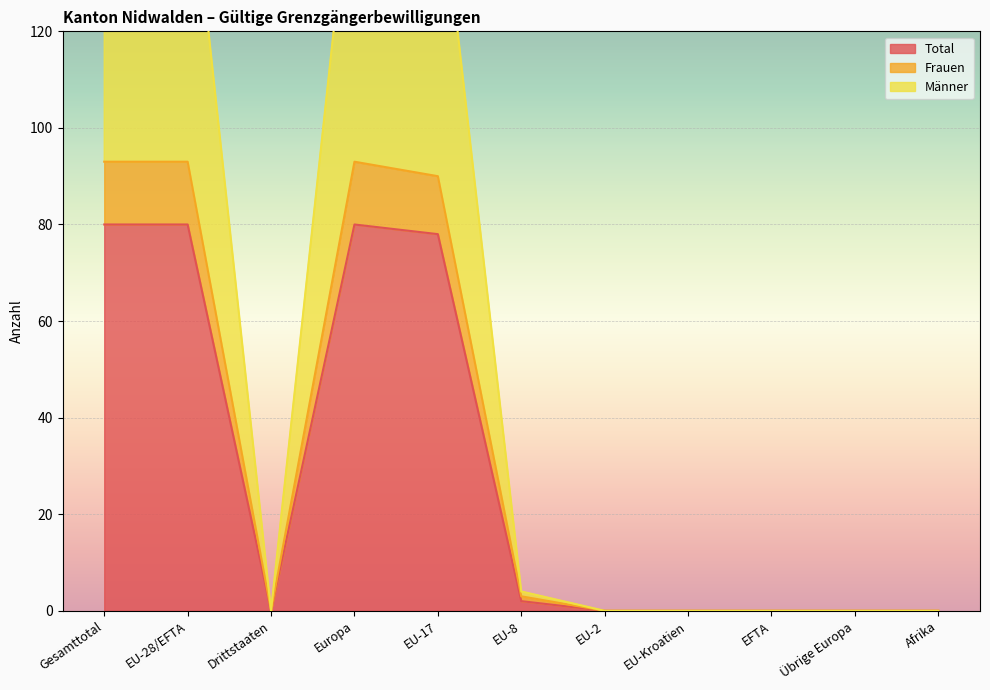

How many values in the Frauen series exceed 0?

5